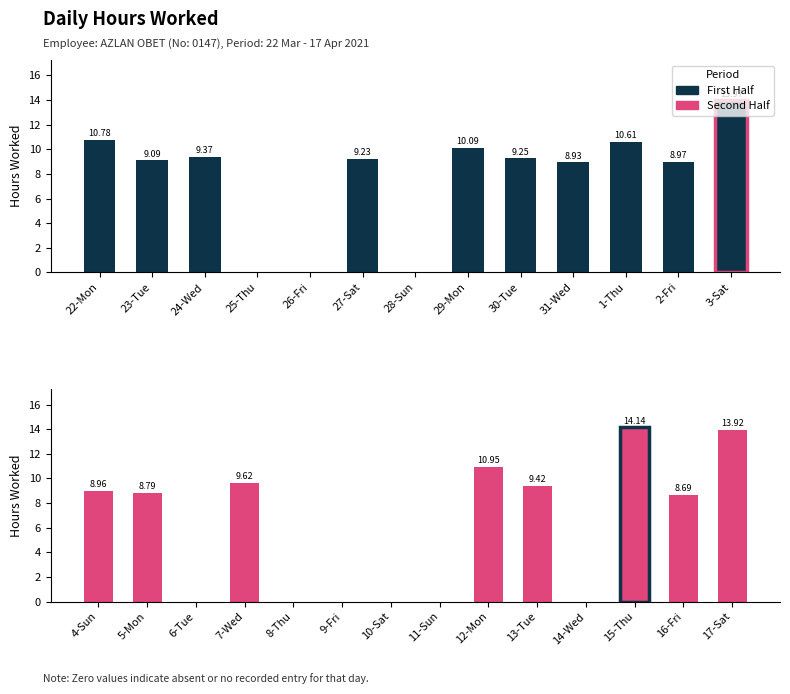

Between 28-Sun and 10-Sat, which is larger?

28-Sun